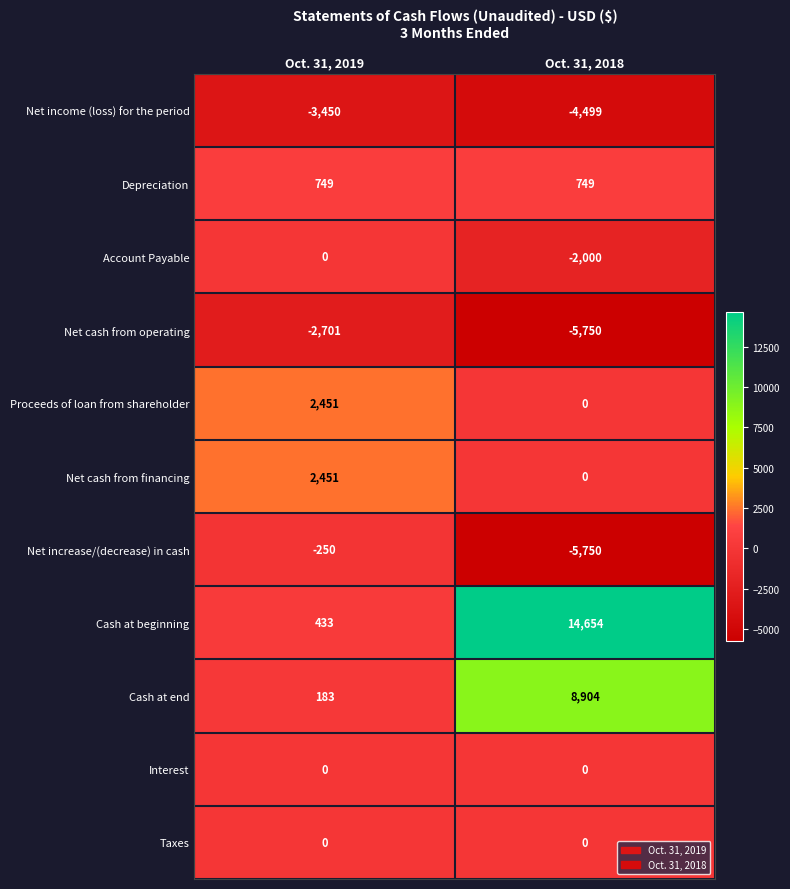

What value does the Net increase/(decrease) in cash series have at Oct. 31, 2019?

-250